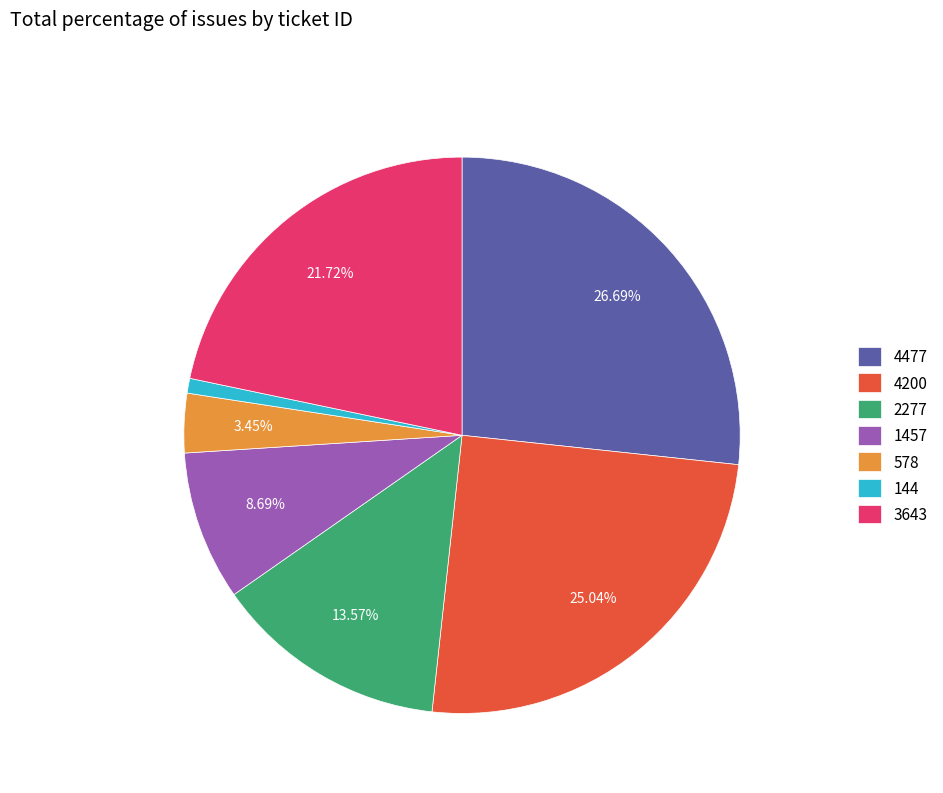

To the nearest percent, what is the average slice percentage?

14%